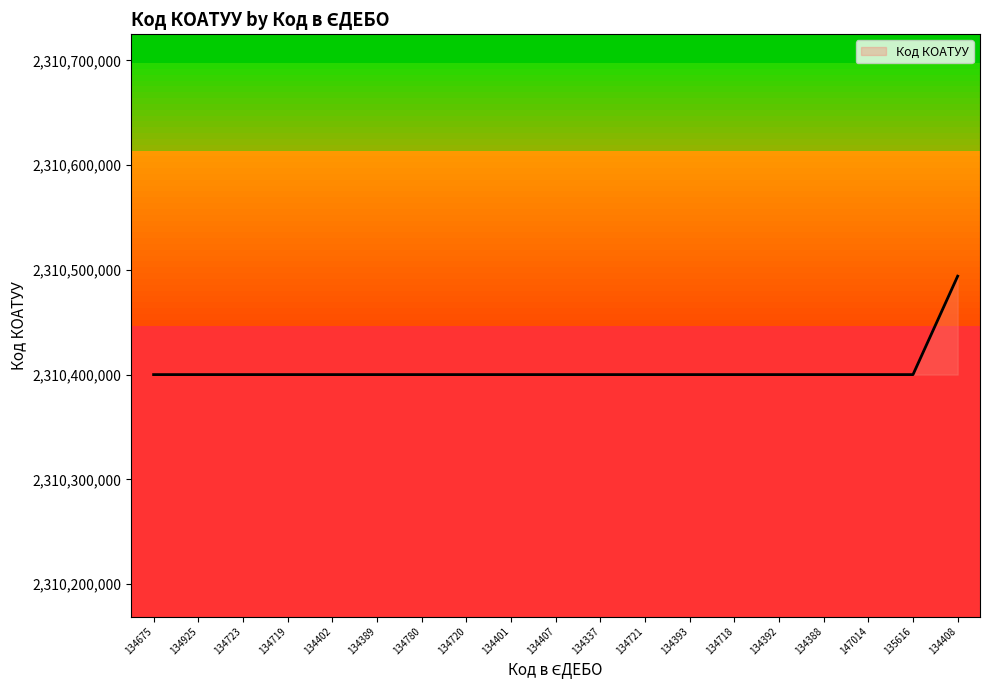

What is the difference between the maximum and minimum values?

94001